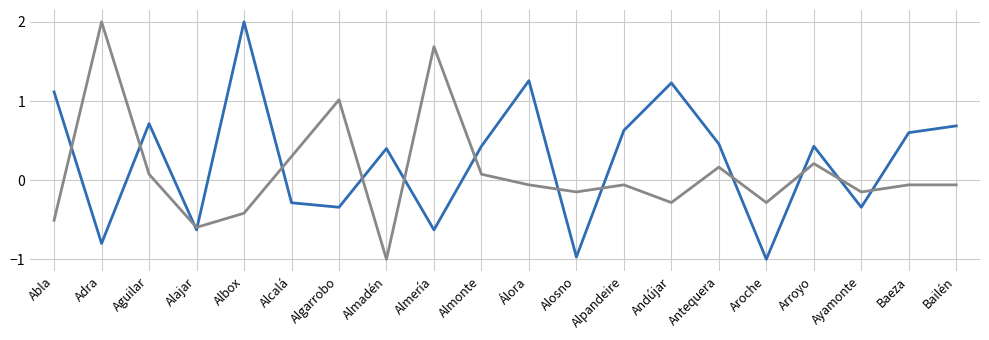

What is the minimum value shown in the chart?

-1.0